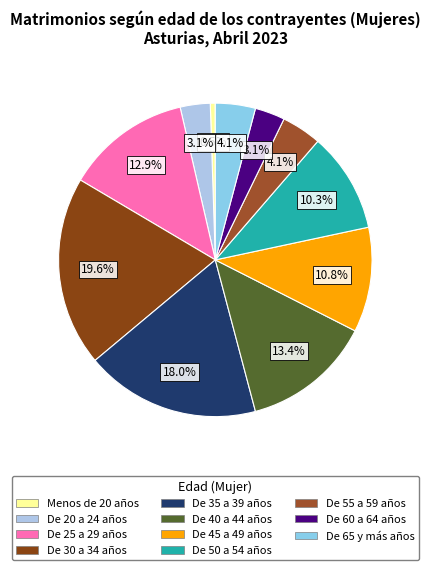

True or false: De 45 a 49 años accounts for 11% of the total.

True